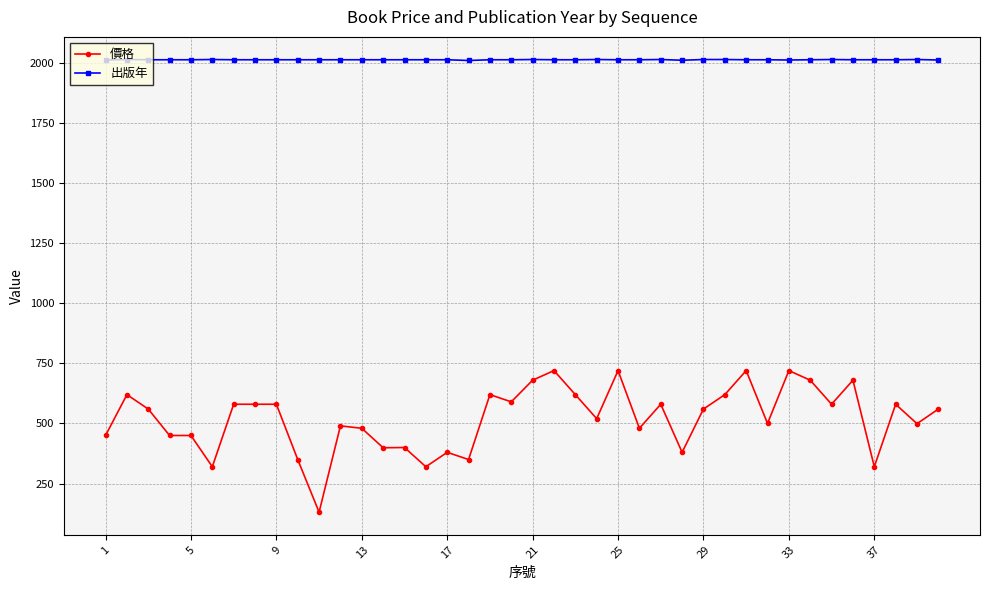

True or false: 價格 and 出版年 cross at least once.

False